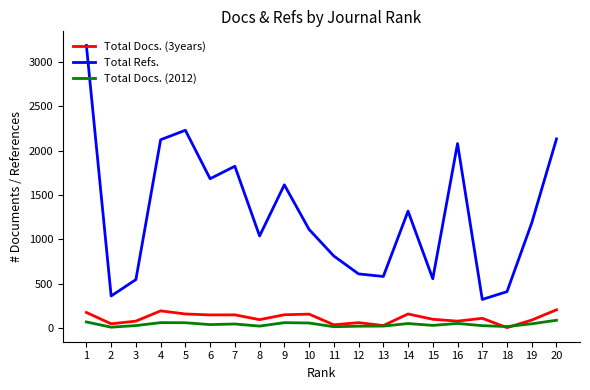

True or false: Total Docs. (2012) and Total Refs. cross at least once.

False